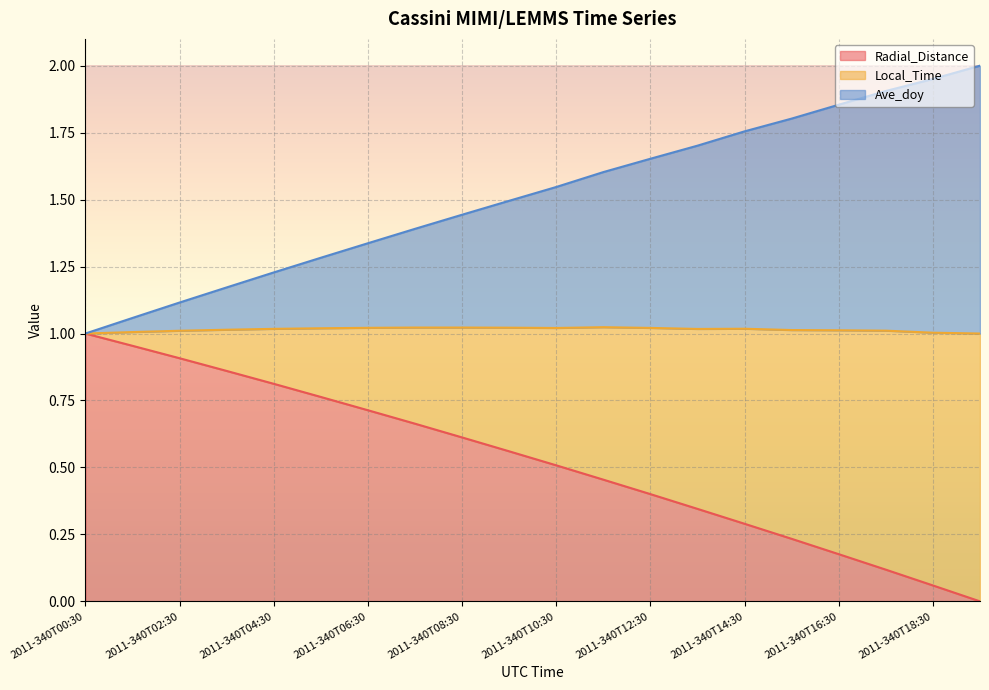

Between 2011-340T02:30 and 2011-340T11:30, which series saw the biggest shift?

Local_Time